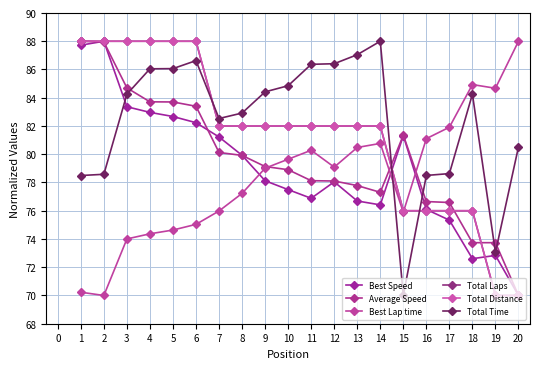

Is it true that Total Distance equals 82.0 at 11?

True